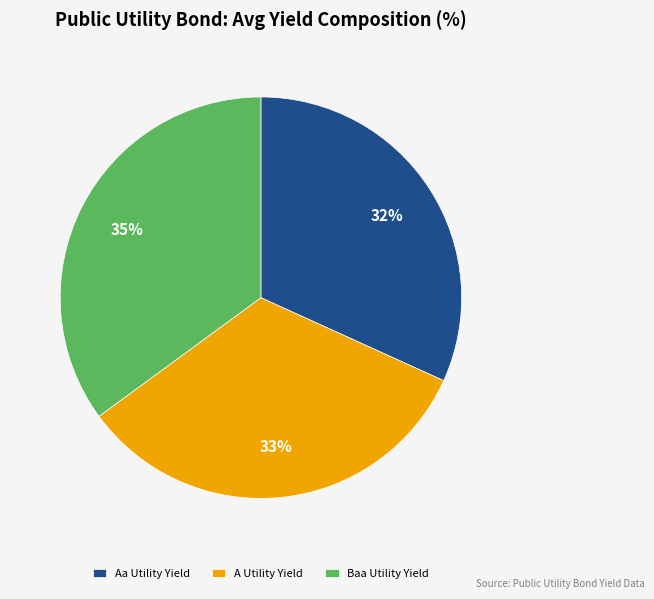

How many segments does this pie chart have?

3